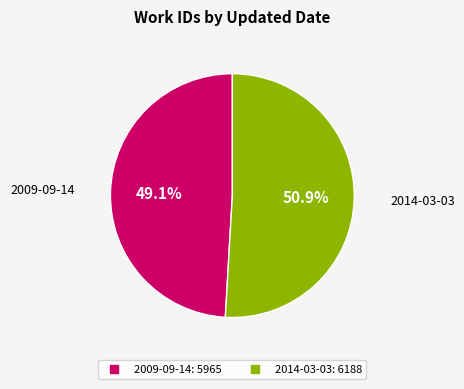

True or false: 2009-09-14 accounts for 59% of the total.

False